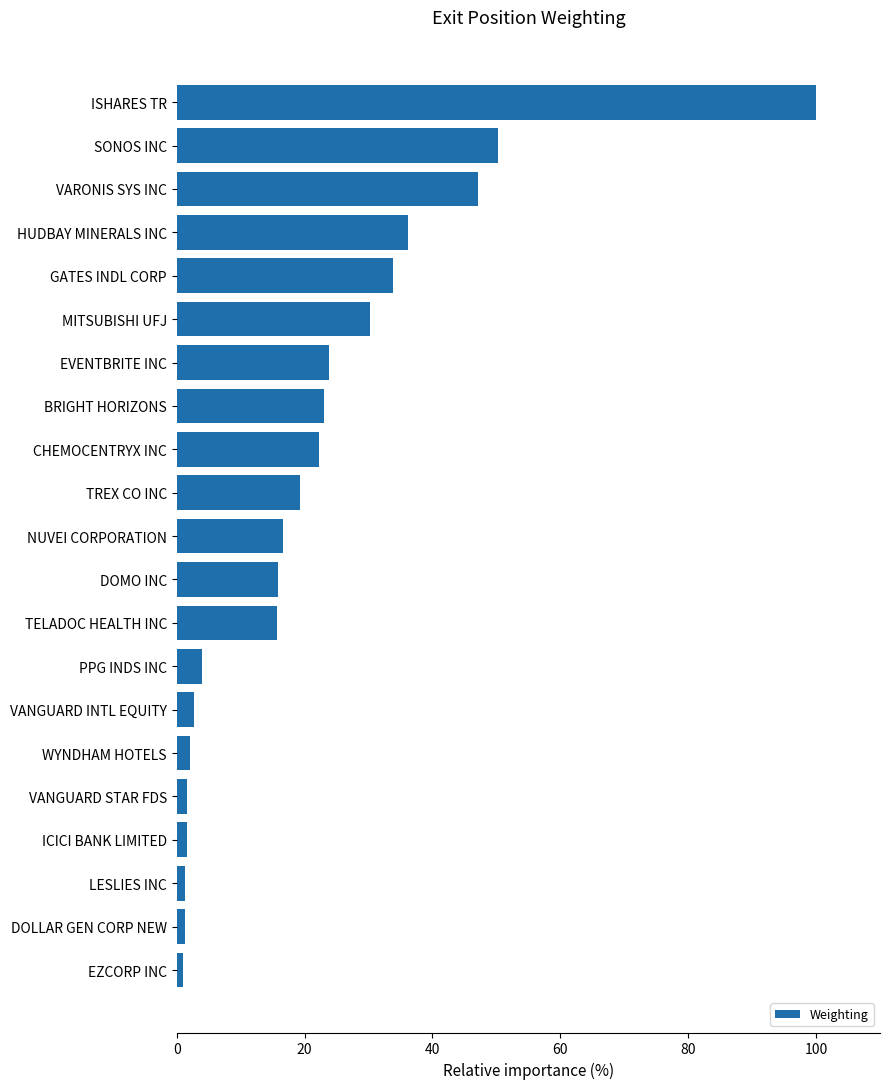

What is the maximum value shown in the chart?

100.0